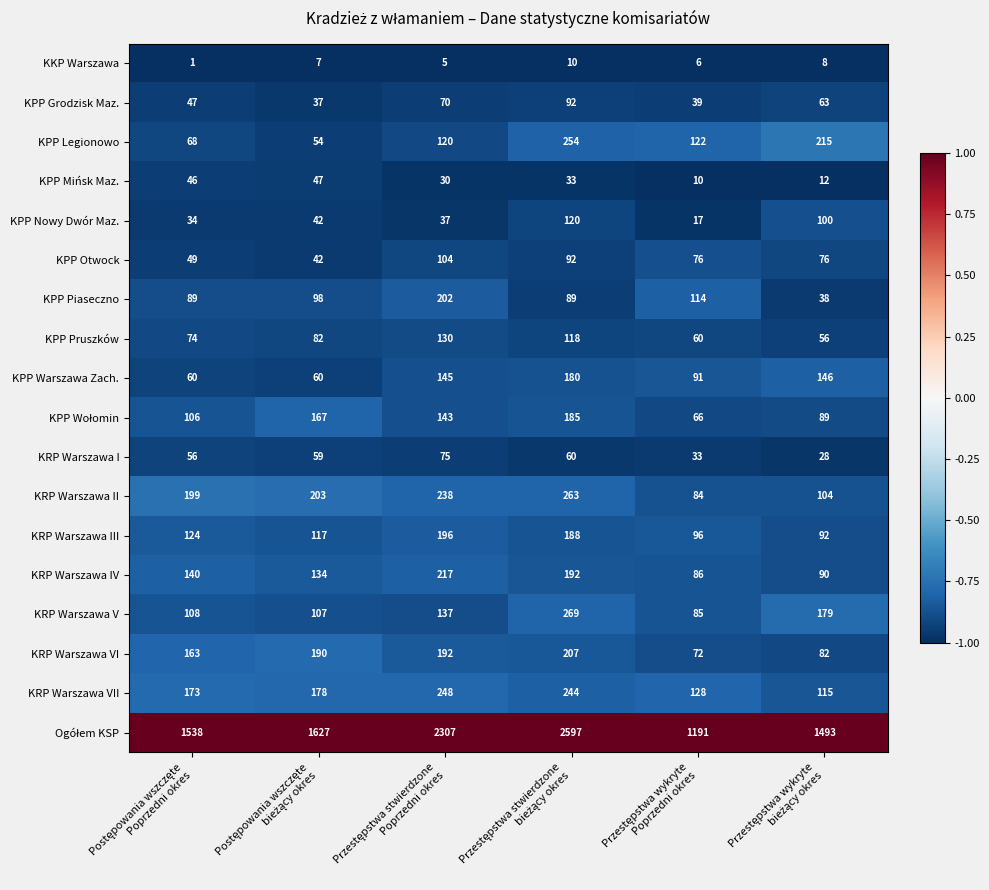

What is the maximum value for KRP Warszawa V?

269